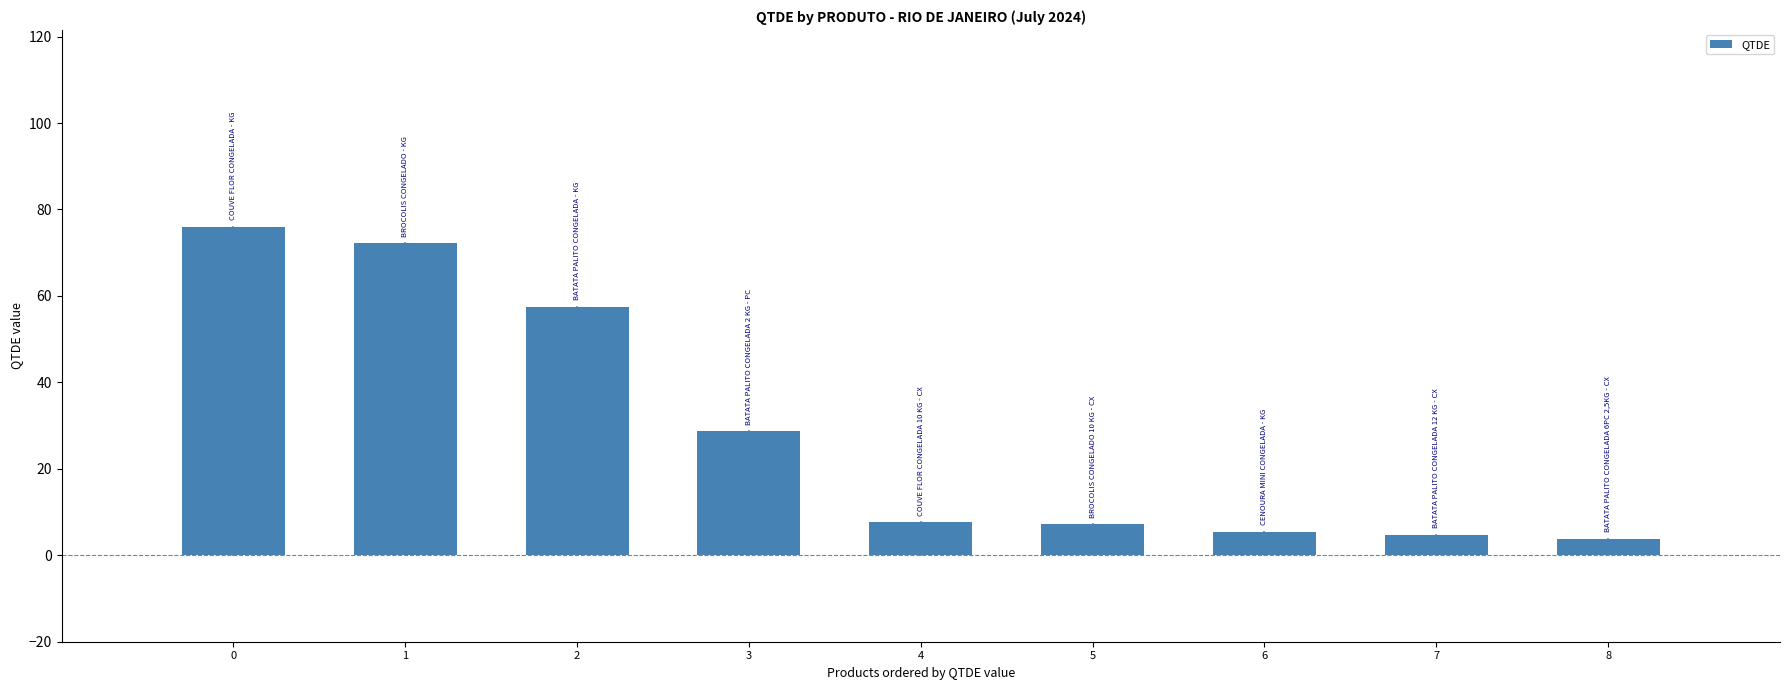

The value at 0 is 130.1. True or false?

False